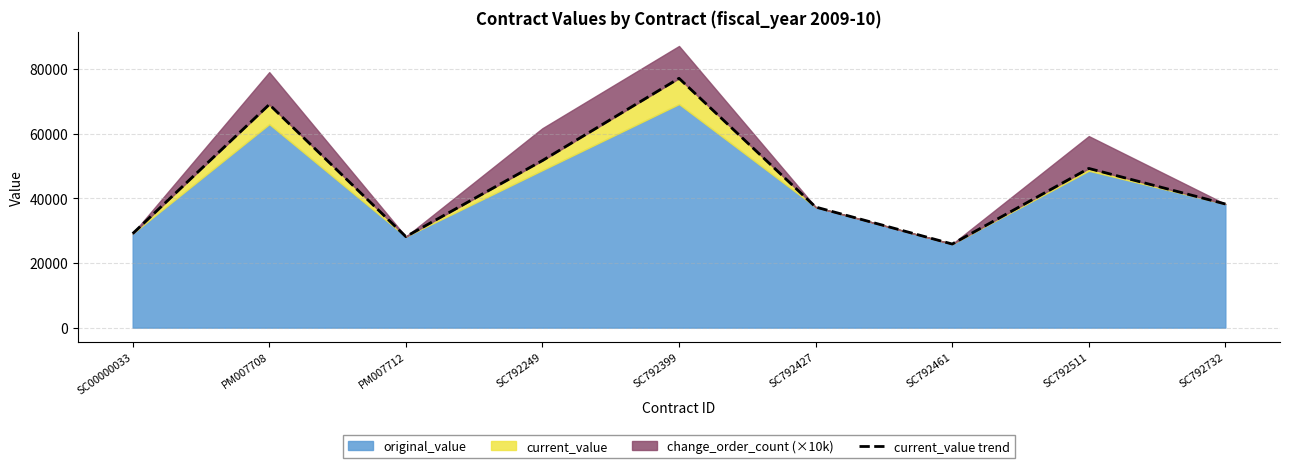

How many points are higher than both their immediate neighbors (excluding endpoints)?

3